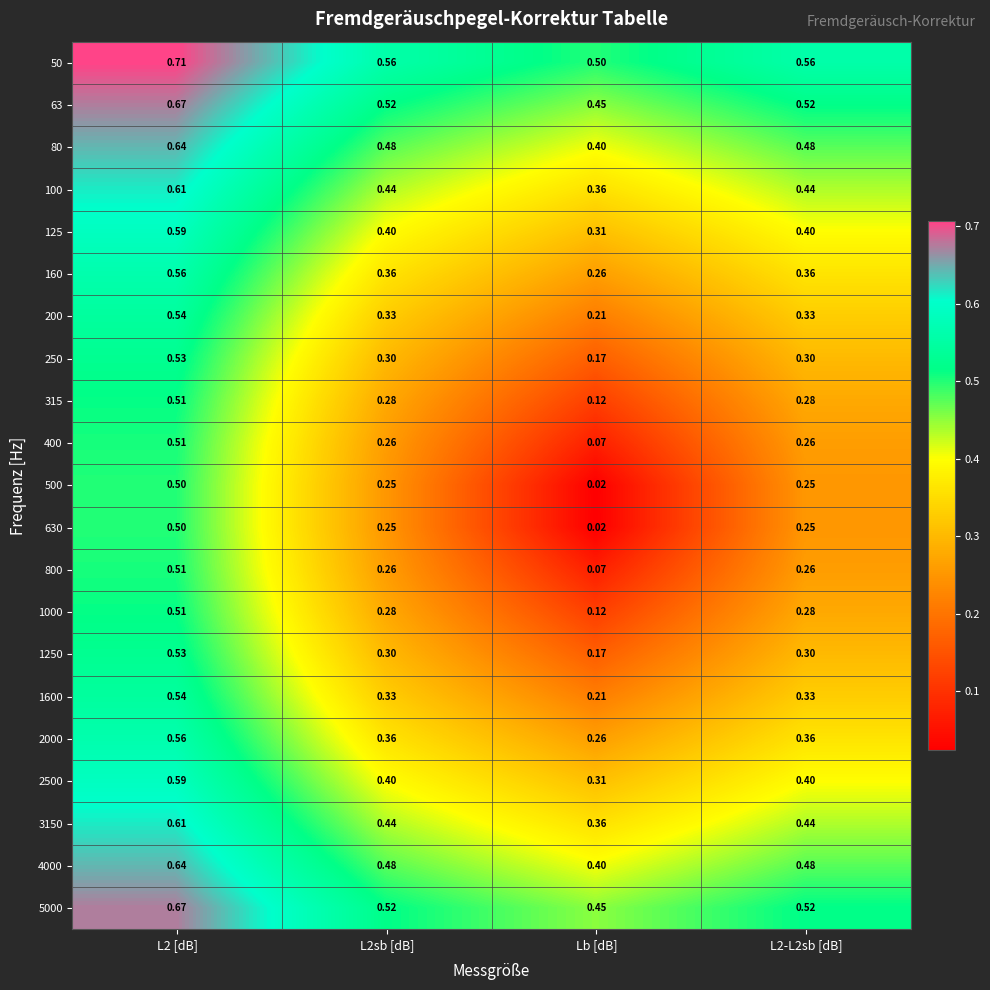

How many data points does each series have?

4